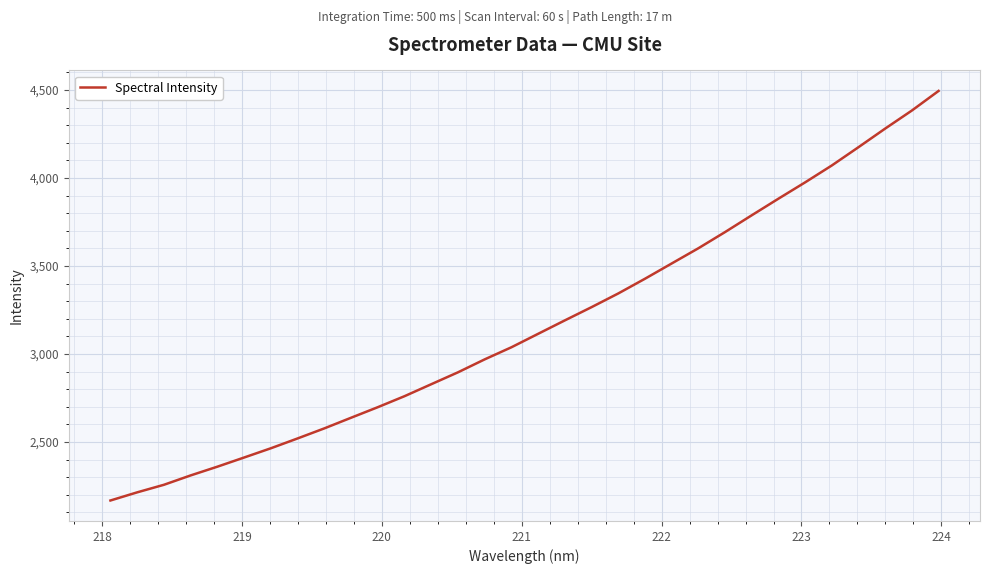

True or false: the data has more than 1 interior local peaks.

False